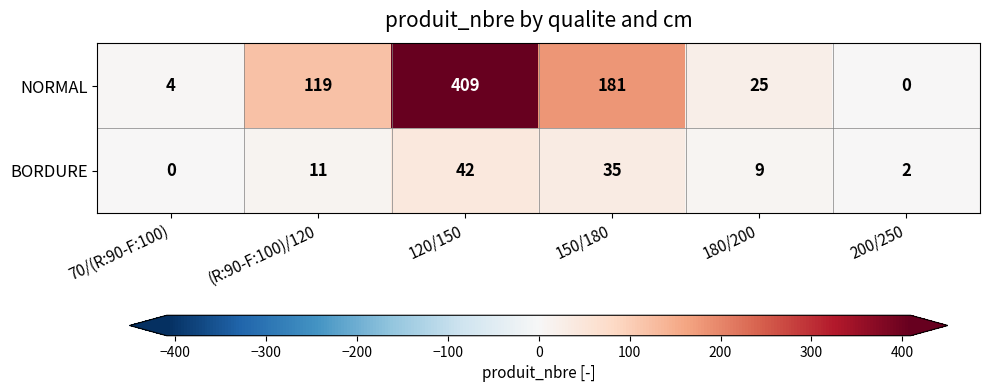

List the series in order of their overall mean, highest first.

NORMAL, BORDURE